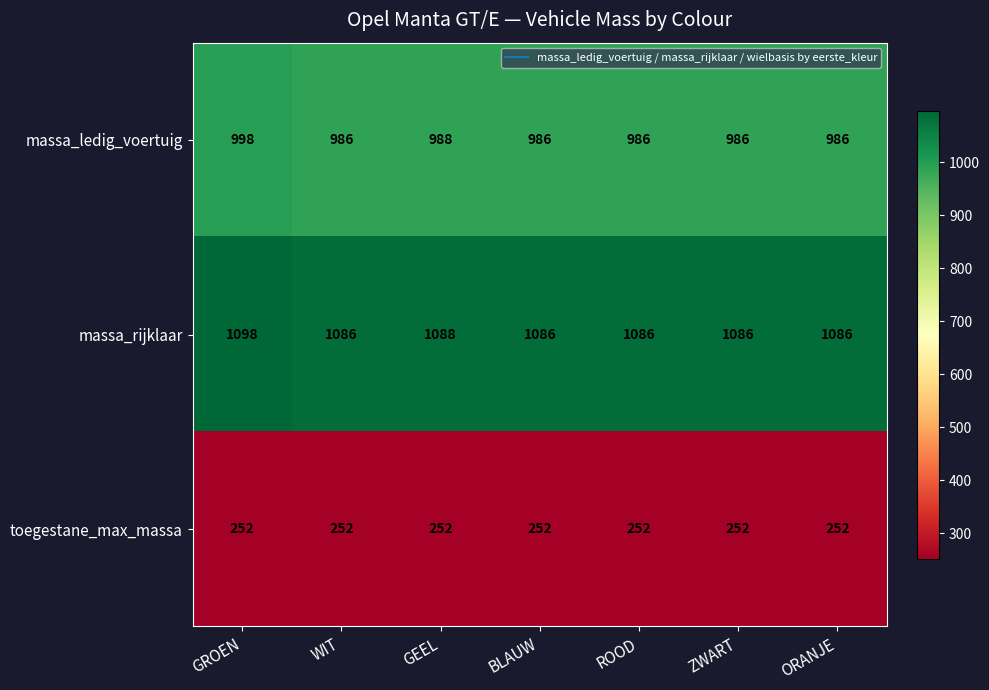

What is the total value across all series at ZWART?

2324